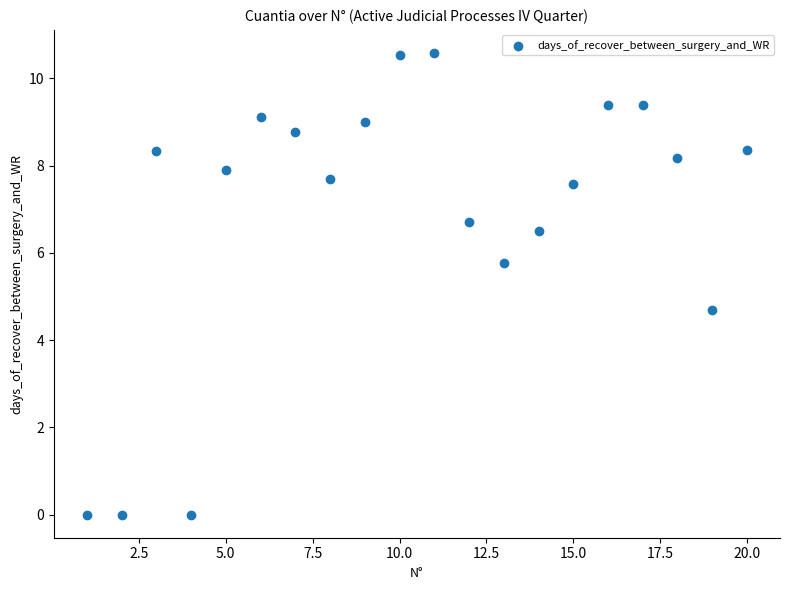

What is the range of Y values (max minus min)?

10.6